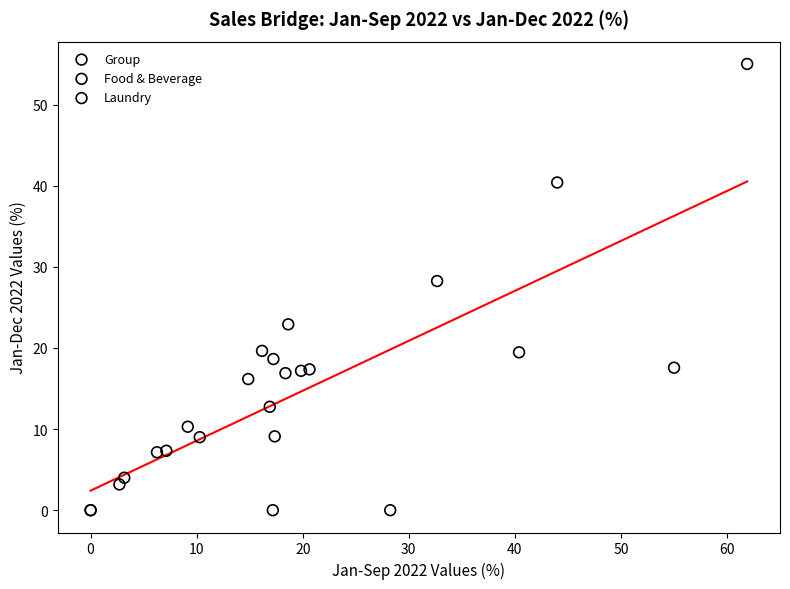

Which series contains the highest Y value?

Food & Beverage